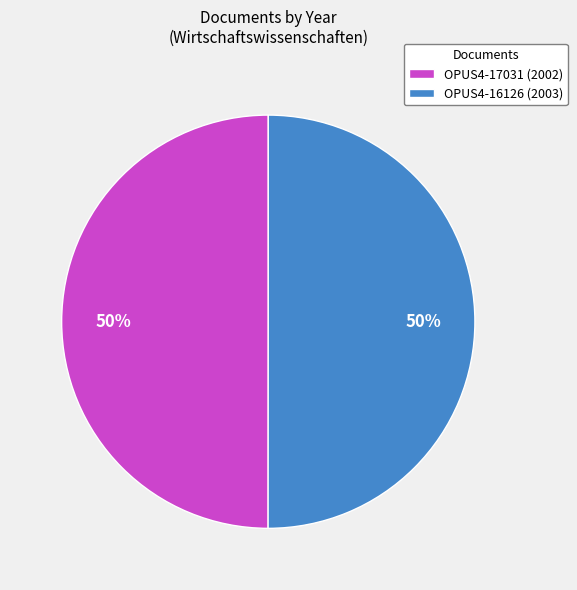

To the nearest percent, what is the combined percentage of OPUS4-16126 (2003) and OPUS4-17031 (2002)?

100%